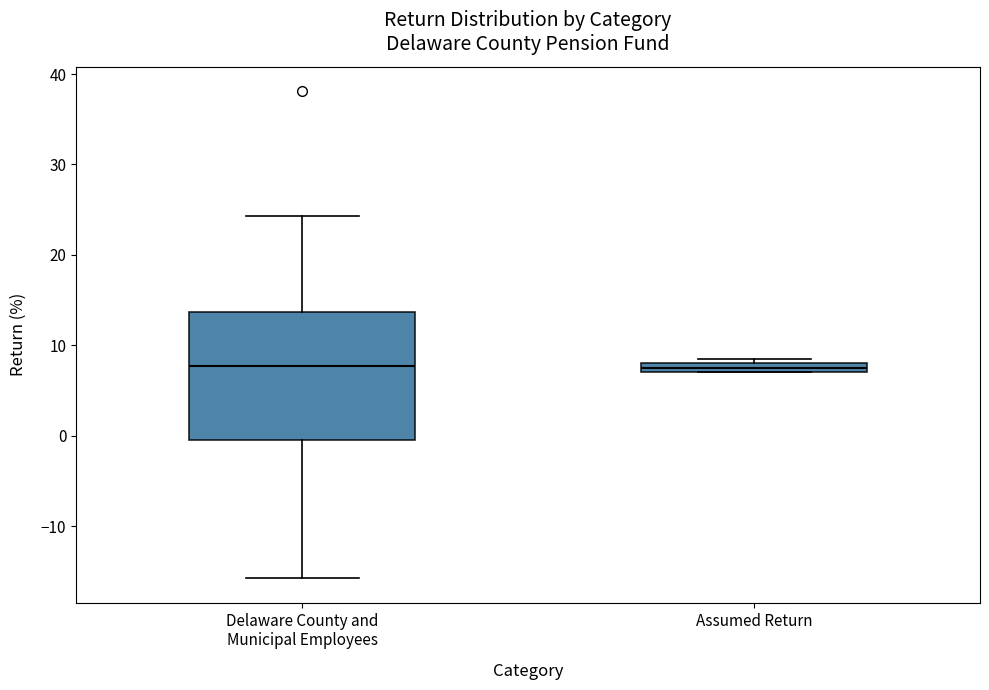

Comparing the boxes themselves (not the whiskers), which one is the tallest?

Delaware County and Municipal Employees